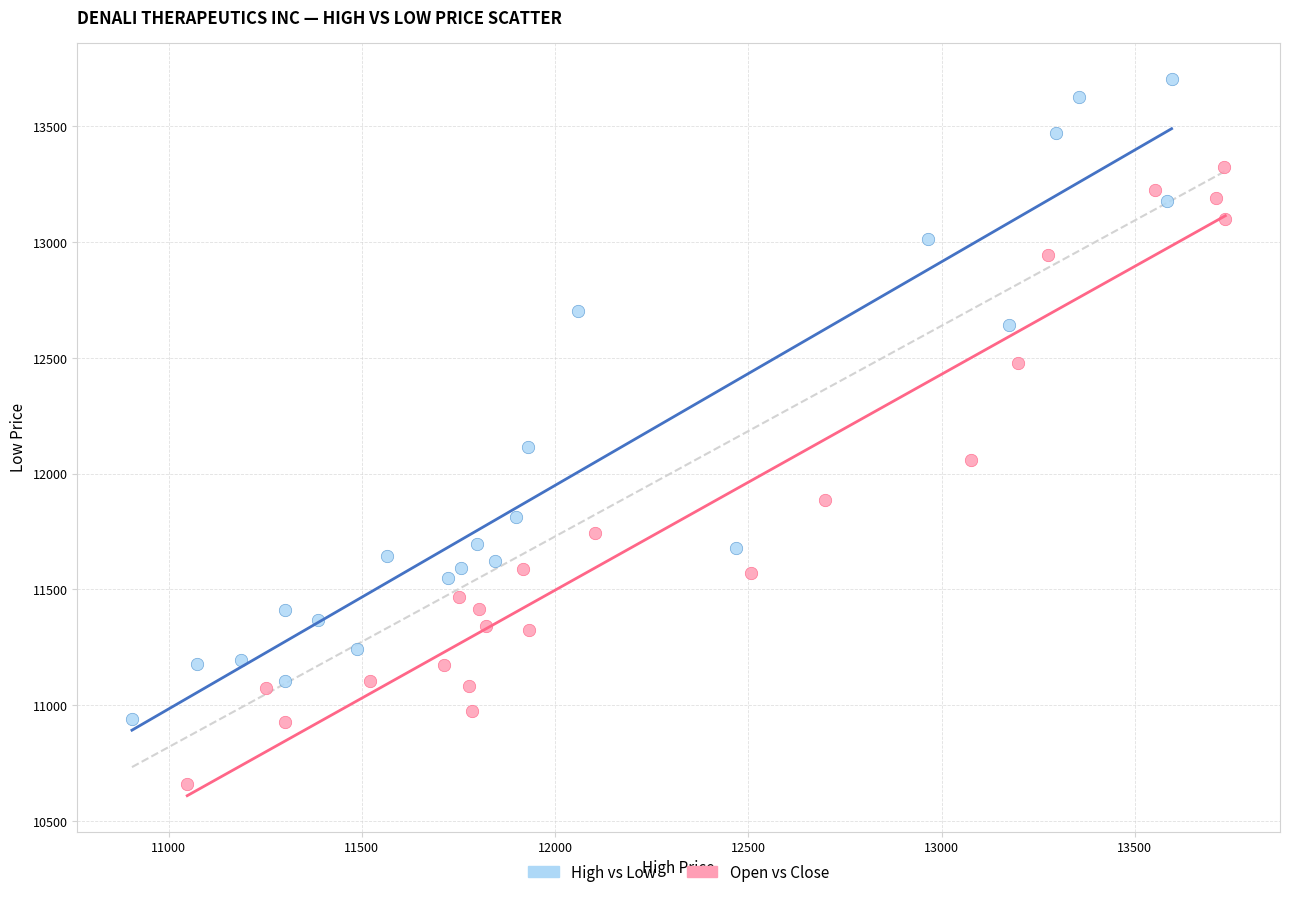

Which series contains the lowest Y value?

High vs Low